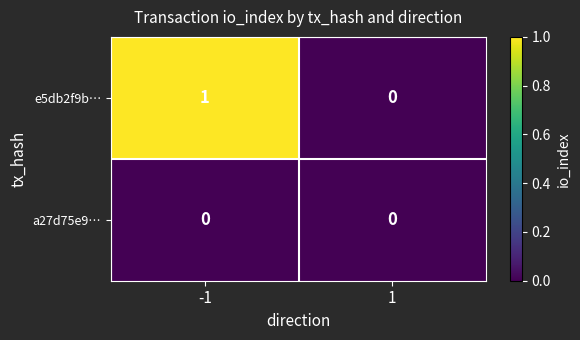

List the series in order of their overall mean, lowest first.

a27d75e9…, e5db2f9b…